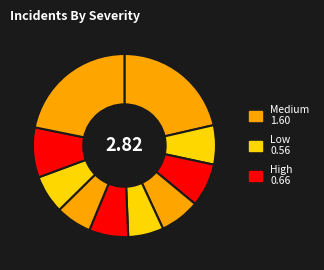

To the nearest percent, what is the average slice percentage?

10%